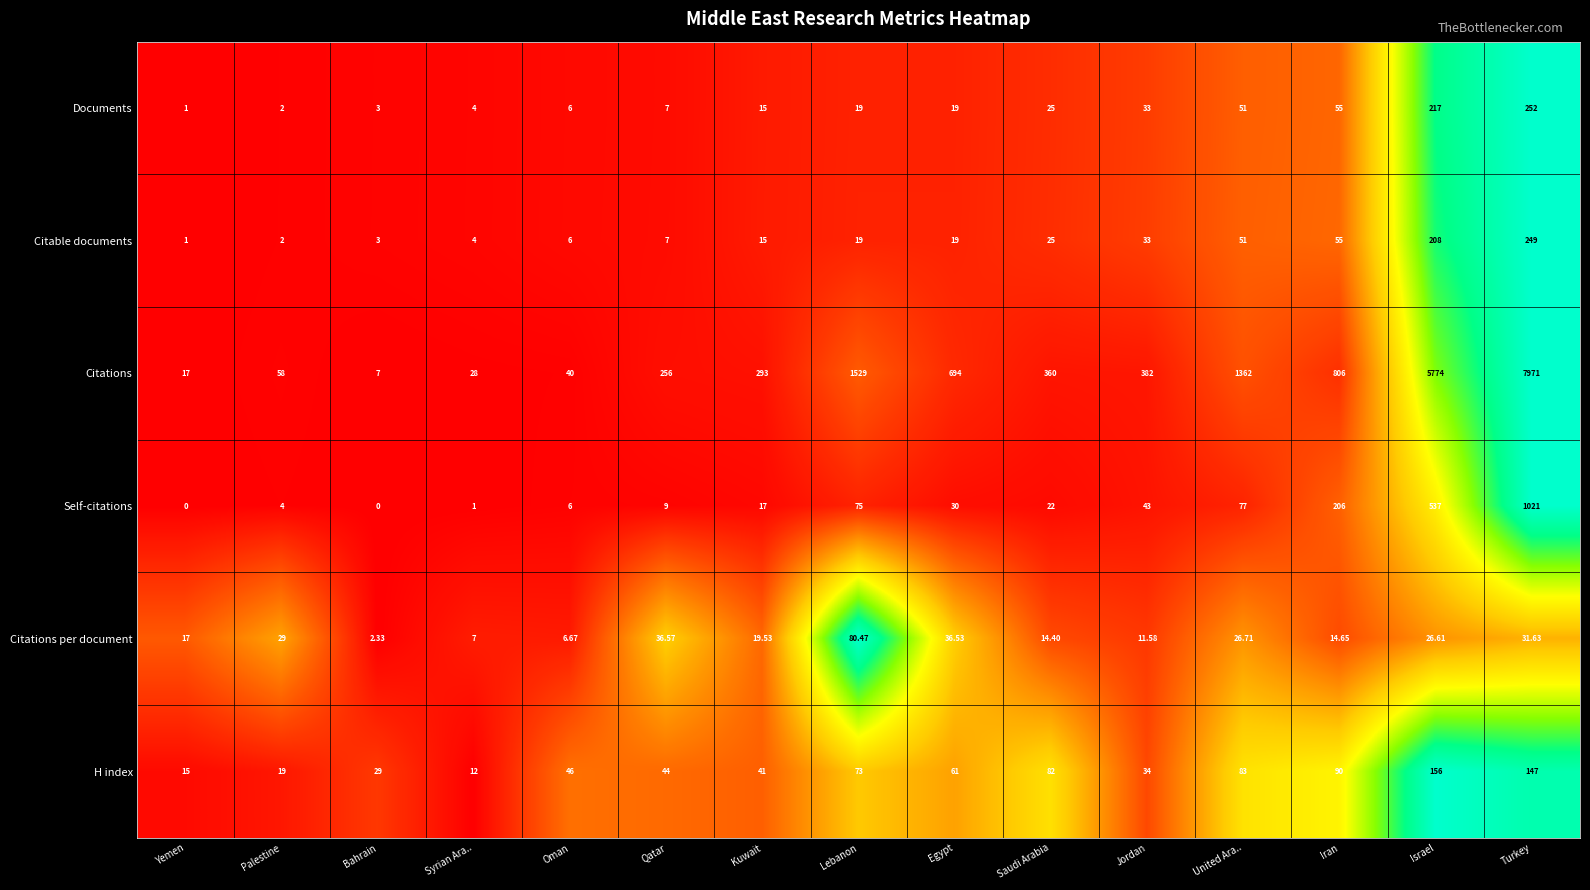

Which series has the widest spread of values?

Citations